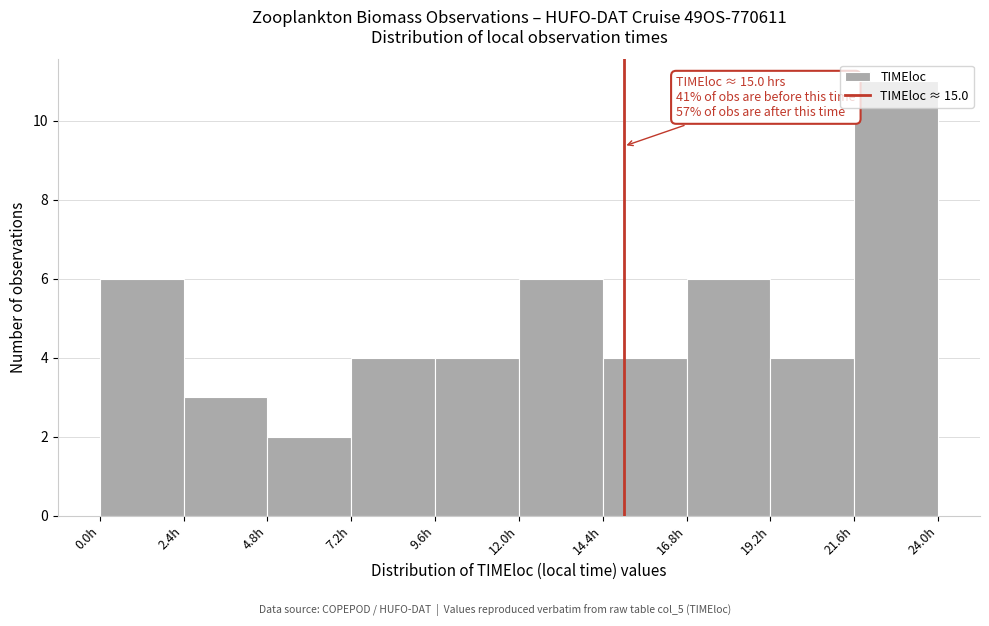

Which range on the x-axis has the tallest bar?

21.6 to 24.0